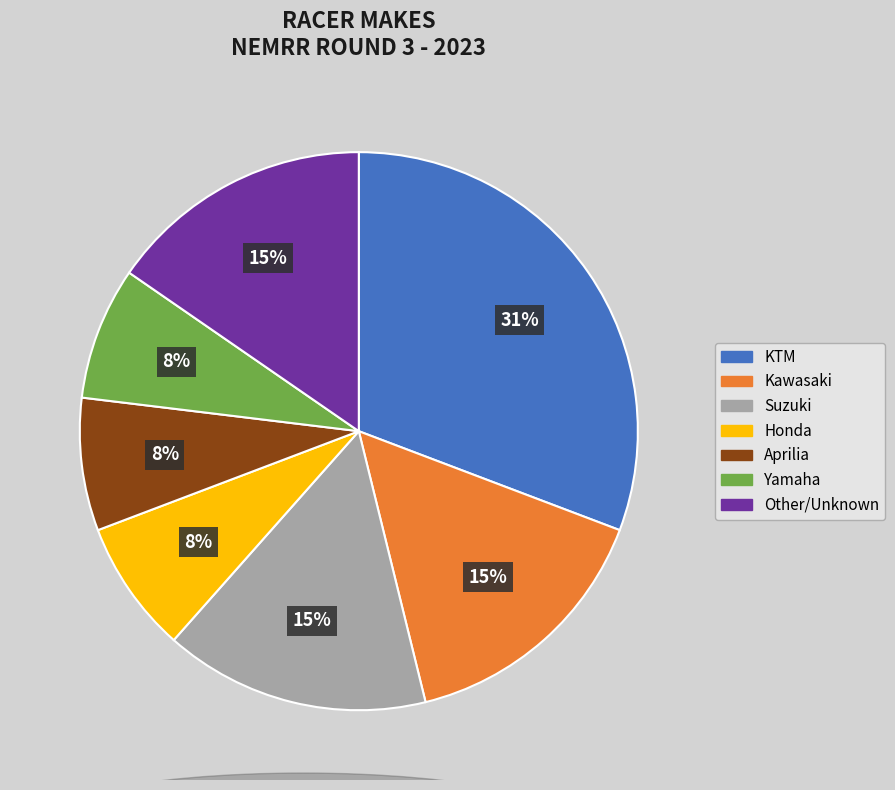

To the nearest percent, what percentage of the pie is Kawasaki?

15%